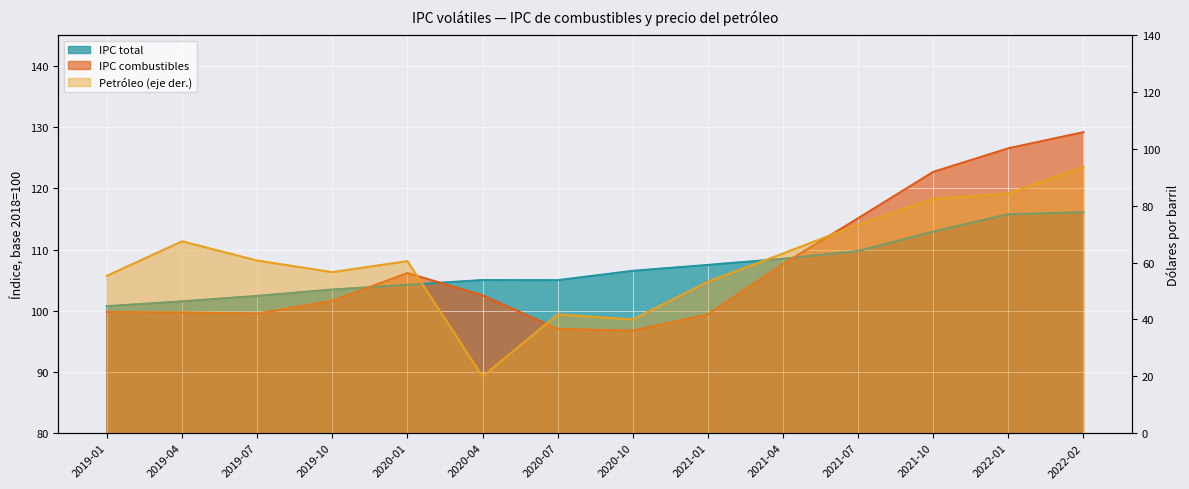

At which label does IPC combustibles first exceed 102?

2020-01